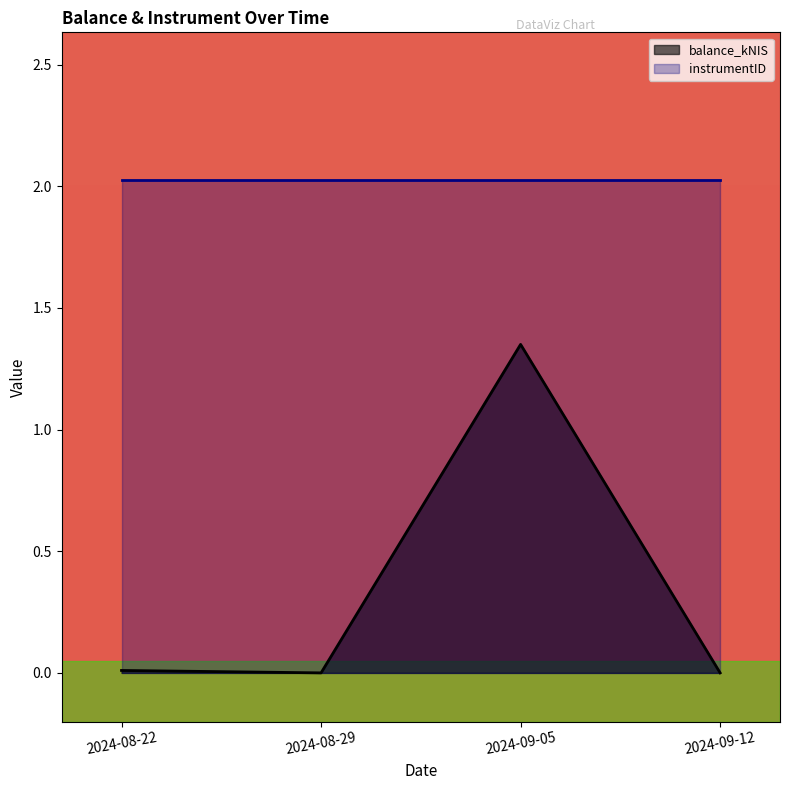

True or false: the data shows 0.7 at 2024-09-12.

False